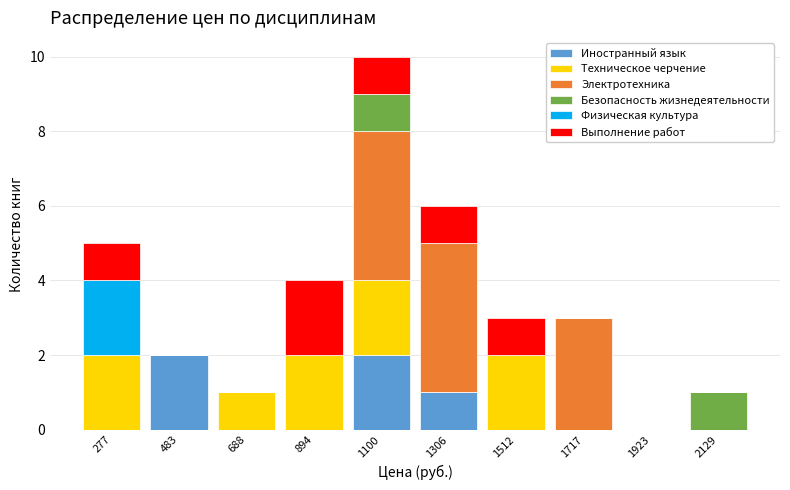

What is the sum of all Иностранный язык values?

5